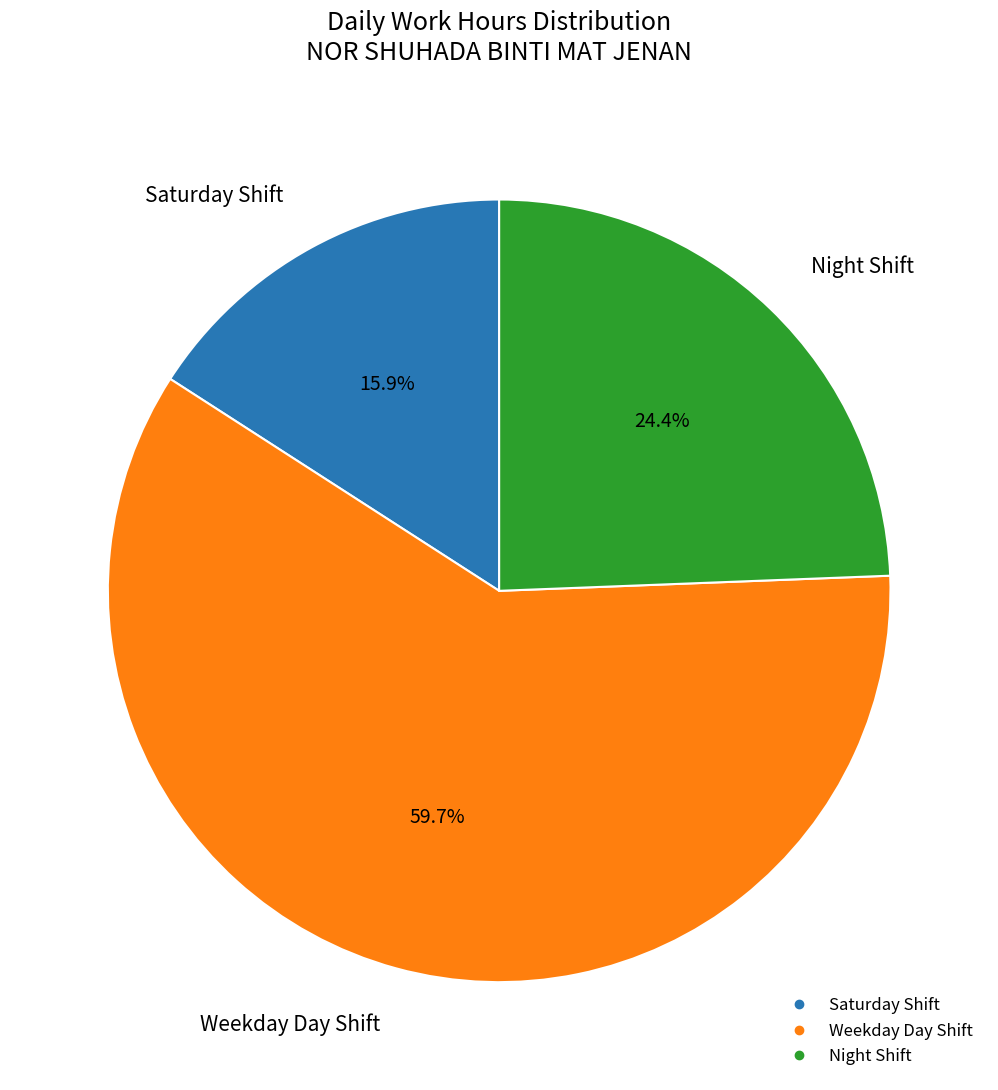

Does any single category account for the majority?

Yes